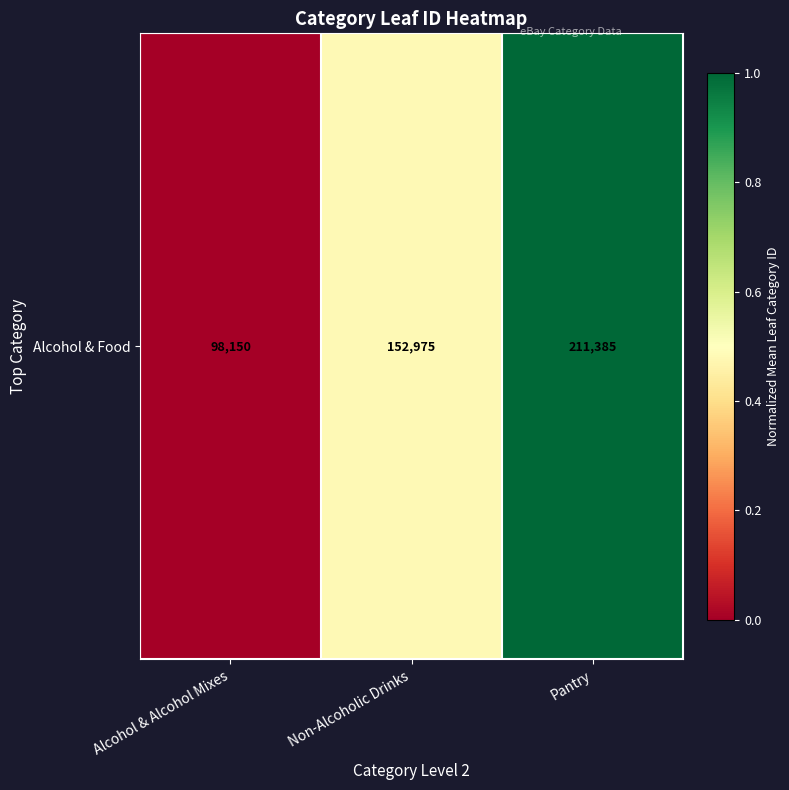

Between Non-Alcoholic Drinks and Alcohol & Alcohol Mixes, which is larger?

Non-Alcoholic Drinks